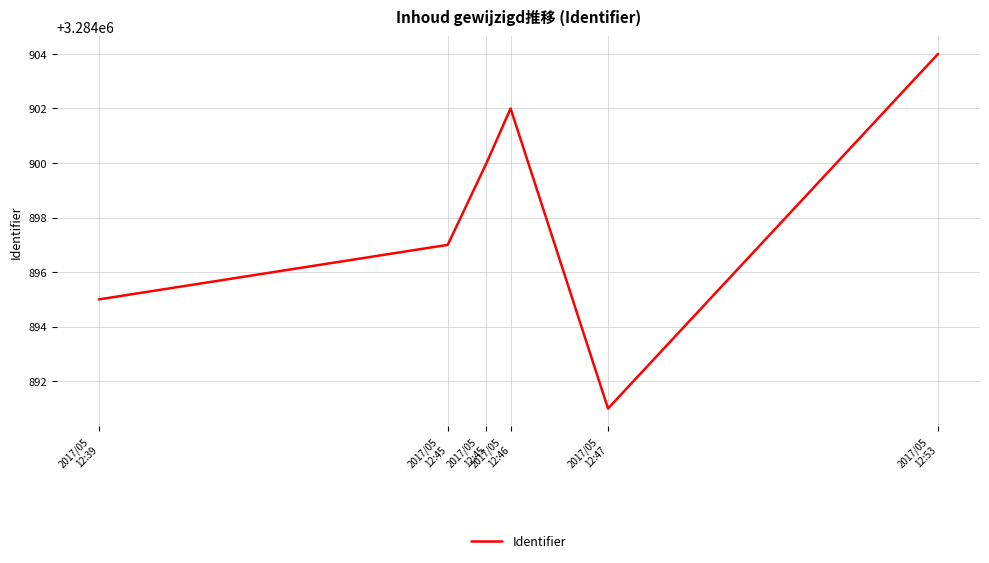

Where is the data nearest to the value 3284897?

2017/05
12:45